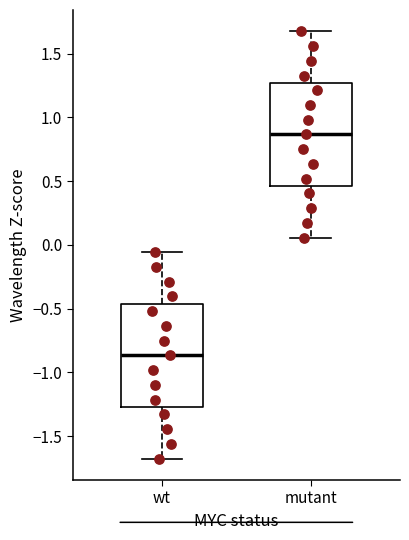

Which box has the highest median line?

mutant